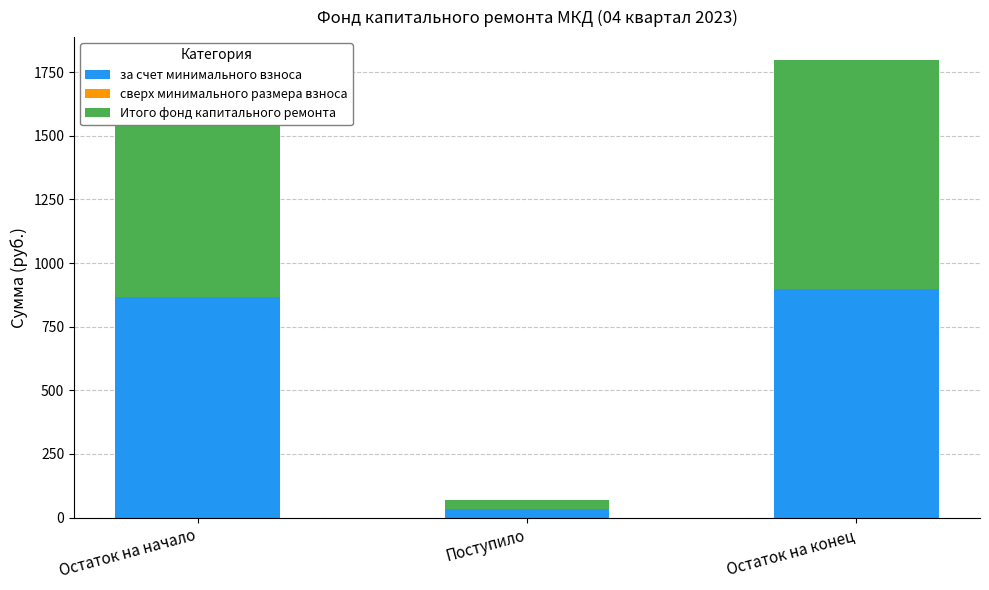

What is the approximate value of за счет минимального взноса at Остаток на конец?

899.1